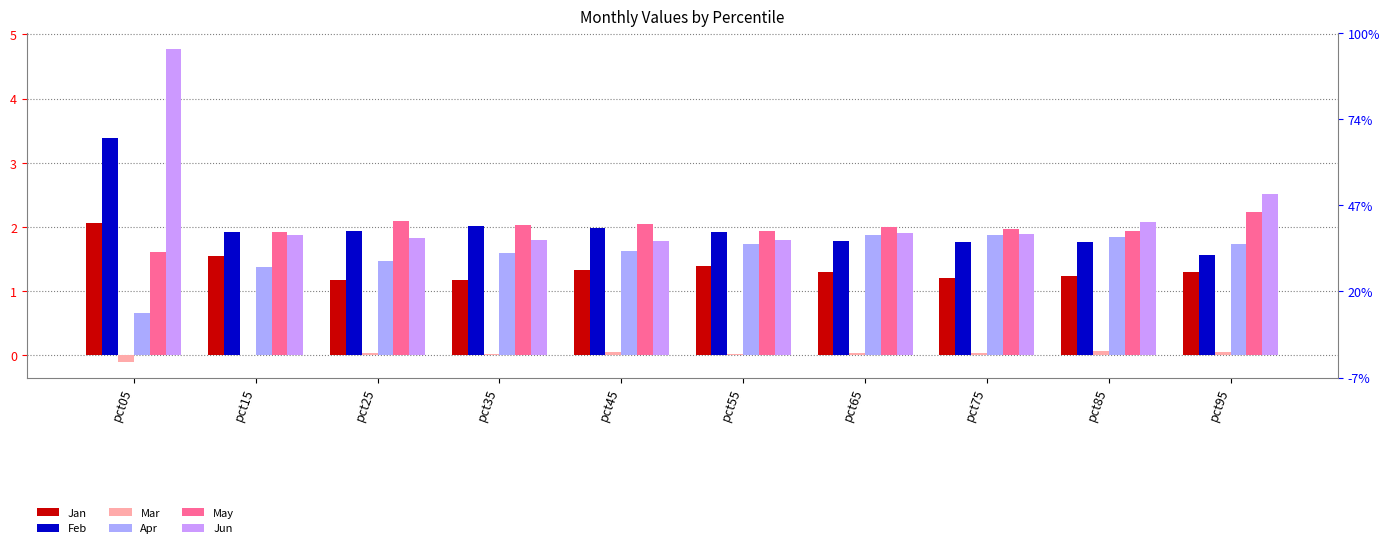

At which category is the sum across all series the highest?

pct05